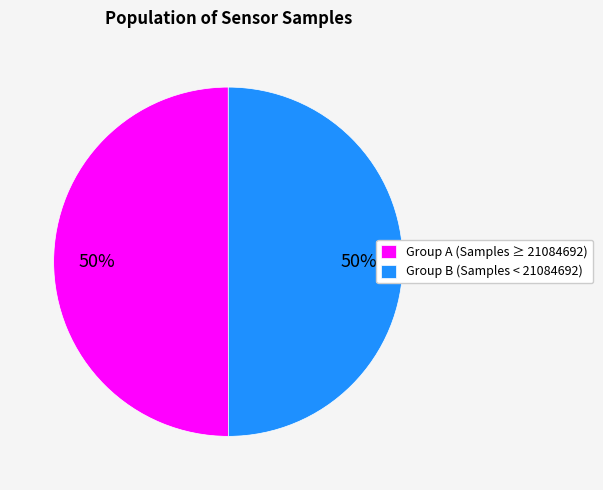

To the nearest percent, what percentage of the pie is Group B (Samples < 21084692)?

50%